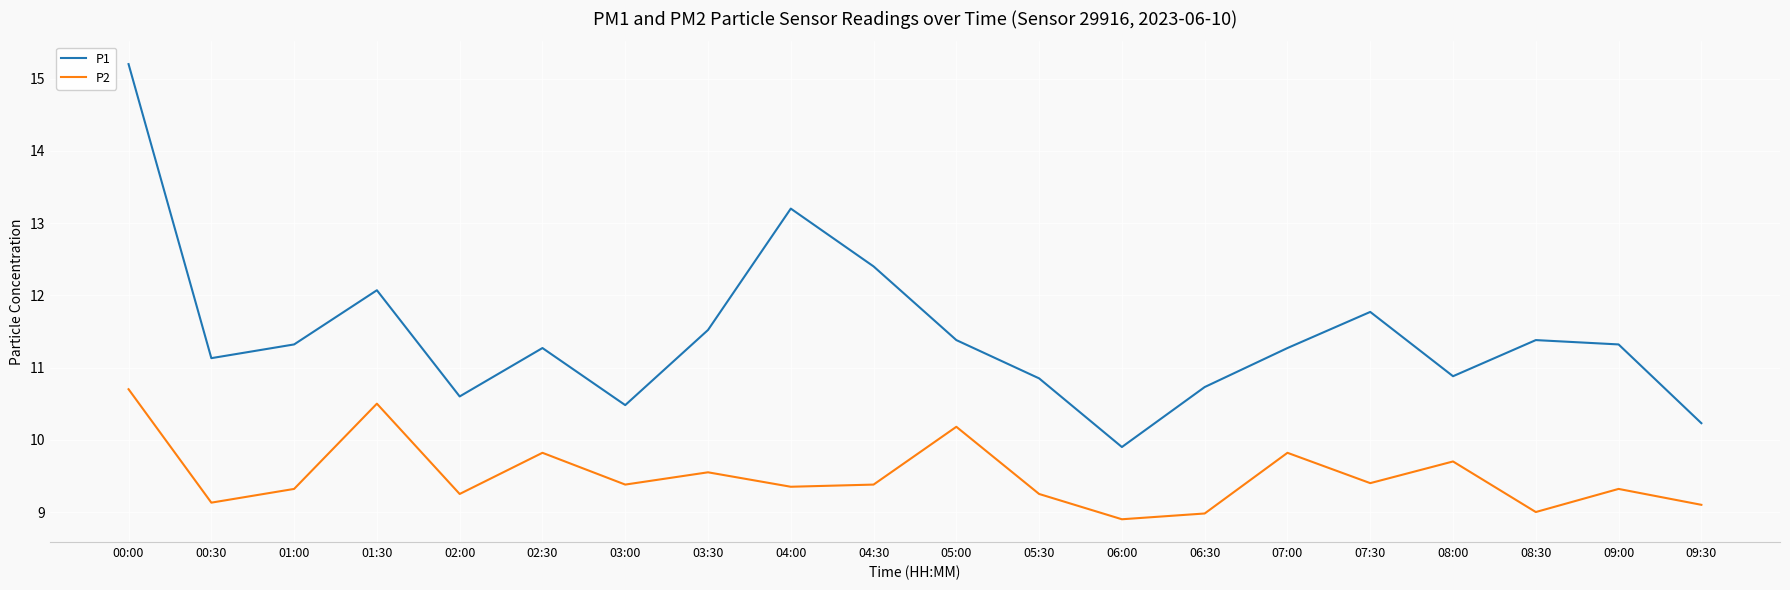

Which category has the lowest value in the P1 series?

06:00